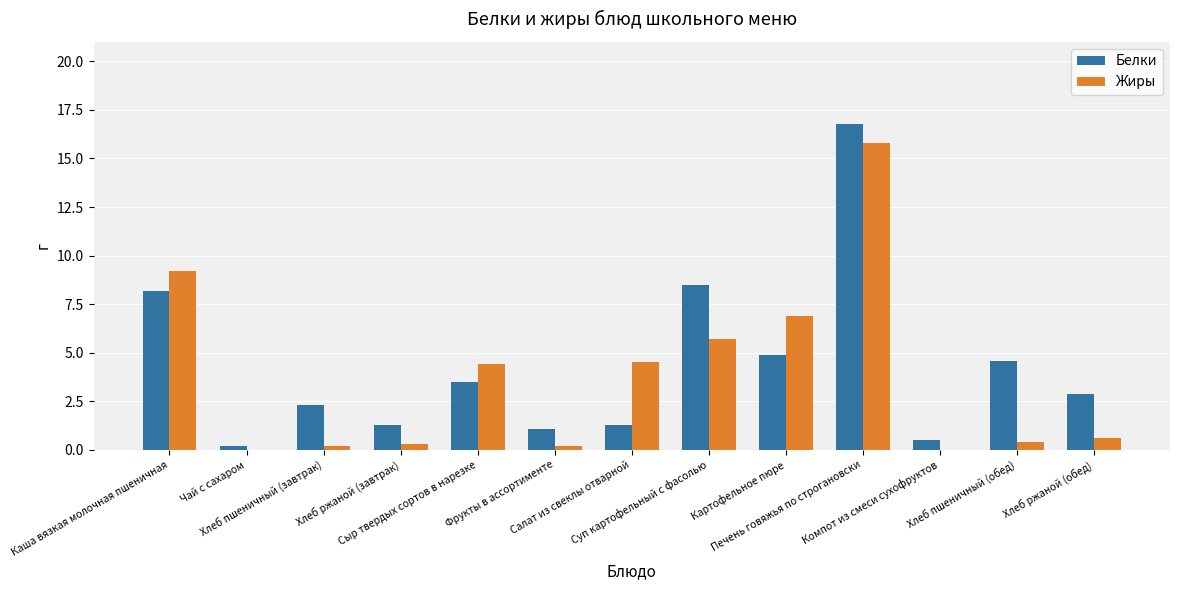

Are the bars horizontal?

No